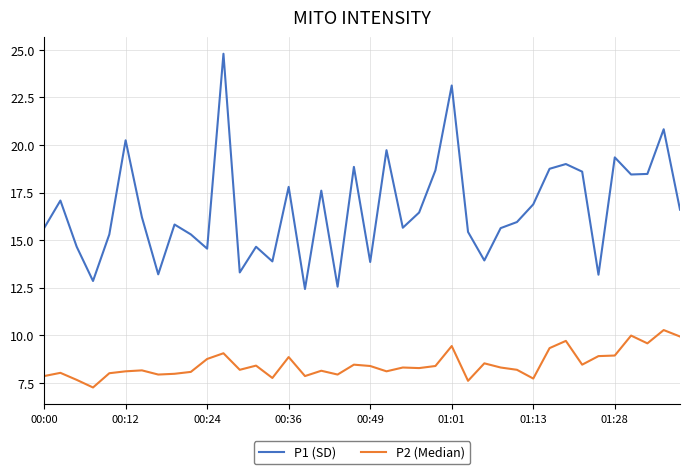

Which series has the largest total across all categories?

P1 (SD)